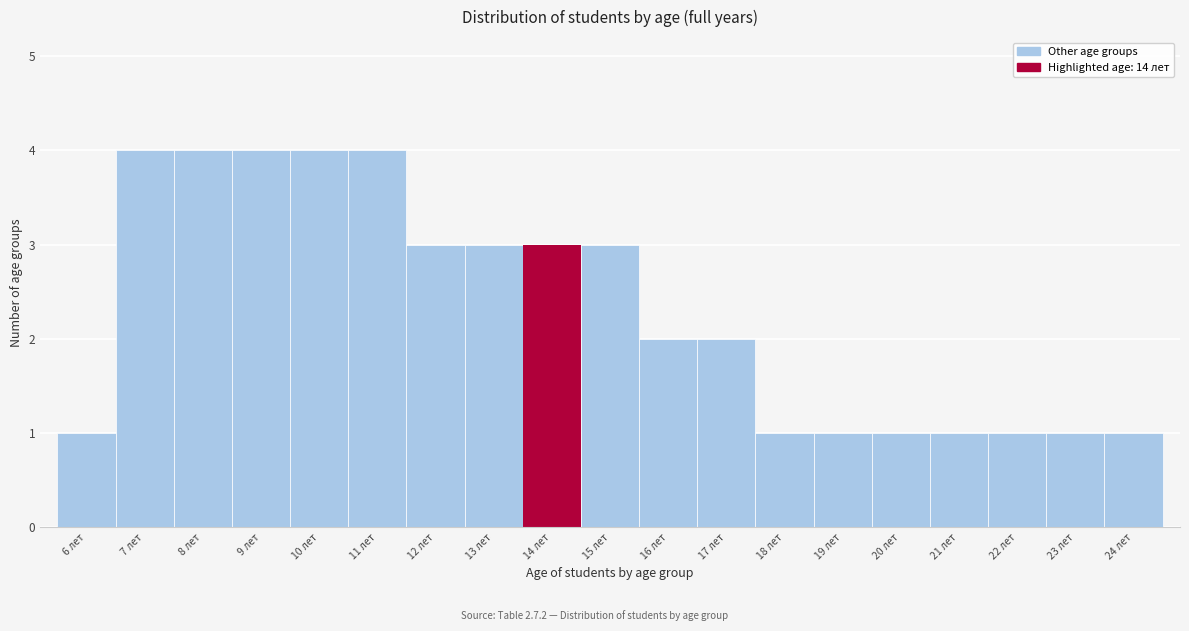

Reading left to right, list every bar in this chart as the range it spans on the x-axis followed by its height. The values are not printed on the chart, so give them approximately, as read against the axis.

5.5 to 6.5: 1
6.5 to 7.5: 4
7.5 to 8.5: 4
8.5 to 9.5: 4
9.5 to 10.5: 4
10.5 to 11.5: 4
11.5 to 12.5: 3
12.5 to 13.5: 3
13.5 to 14.5: 3
14.5 to 15.5: 3
15.5 to 16.5: 2
16.5 to 17.5: 2
17.5 to 18.5: 1
18.5 to 19.5: 1
19.5 to 20.5: 1
20.5 to 21.5: 1
21.5 to 22.5: 1
22.5 to 23.5: 1
23.5 to 24.5: 1